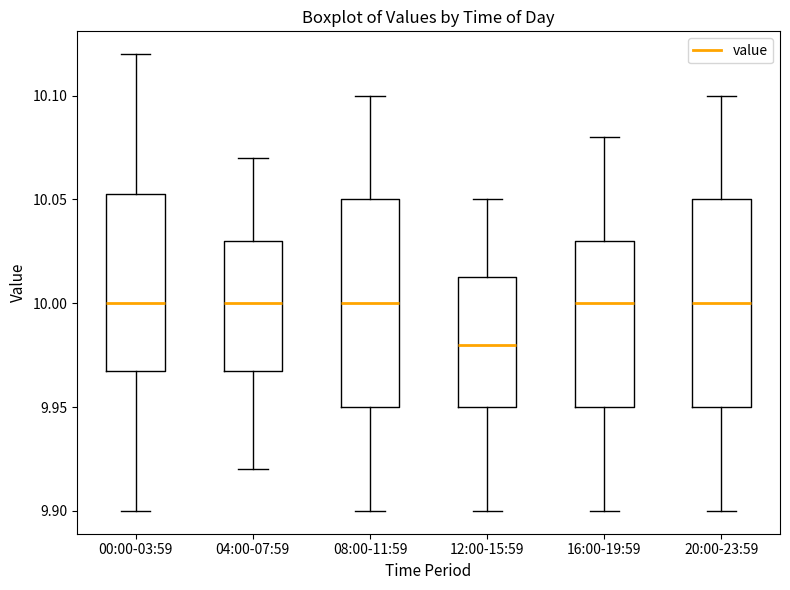

Reading left to right, transcribe this box plot: for each box, give where its median line is, the range the box spans, and where its two whiskers end, as read against the y-axis. The values are not printed on the chart, so give them approximately, as read against the axis.

00:00-03:59: median 10.000, box 9.970 to 10.055, whiskers 9.900 to 10.120
04:00-07:59: median 10.000, box 9.970 to 10.030, whiskers 9.920 to 10.070
08:00-11:59: median 10.000, box 9.950 to 10.050, whiskers 9.900 to 10.100
12:00-15:59: median 9.980, box 9.950 to 10.015, whiskers 9.900 to 10.050
16:00-19:59: median 10.000, box 9.950 to 10.030, whiskers 9.900 to 10.080
20:00-23:59: median 10.000, box 9.950 to 10.050, whiskers 9.900 to 10.100